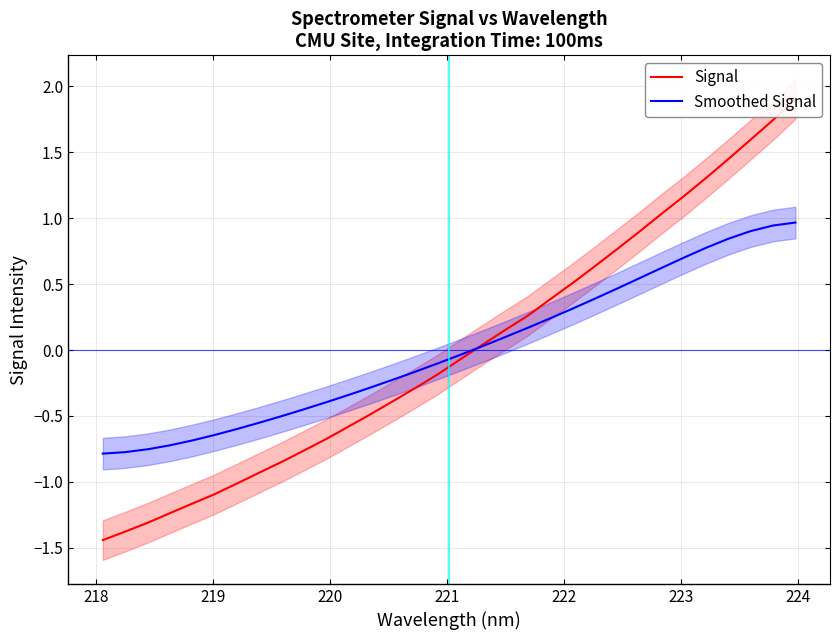

What is the difference between the maximum and minimum values in the Smoothed Signal series?

1.8